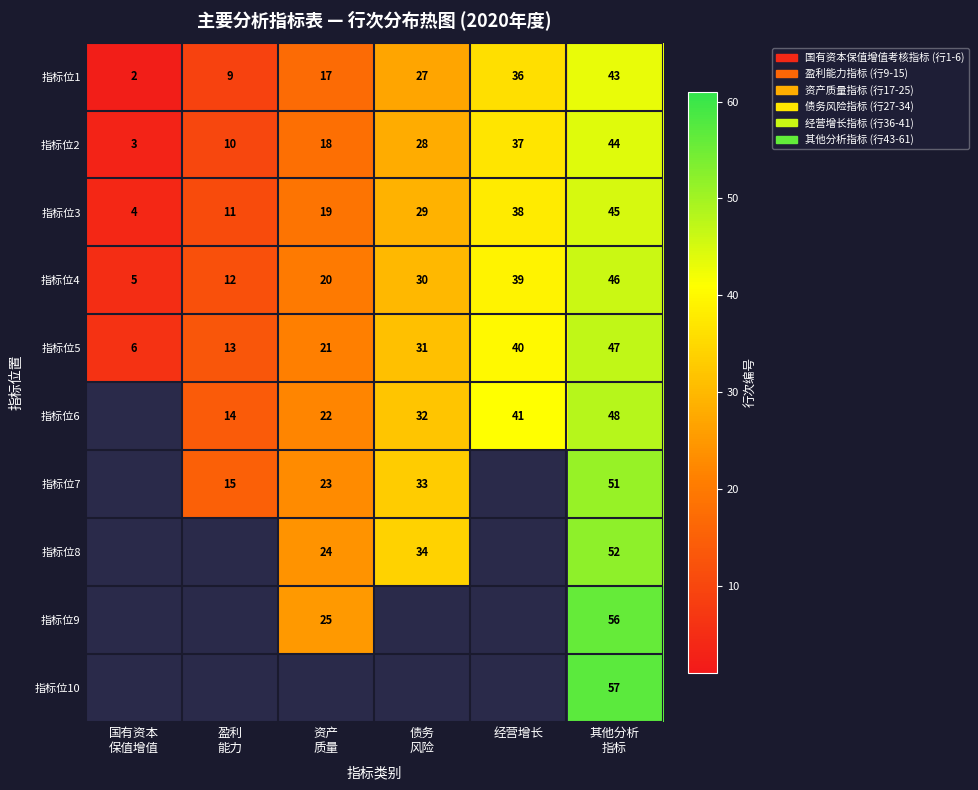

How many 指标位3 values are between 11 and 38?

4